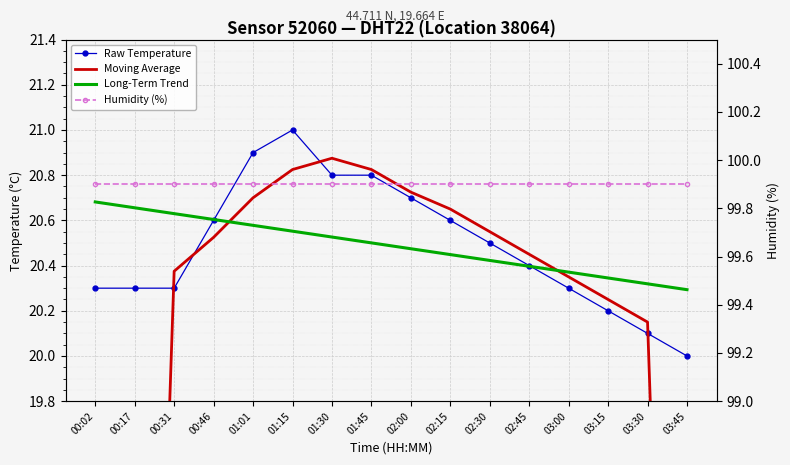

What is the spread (max minus min) of values at 02:15?

79.5